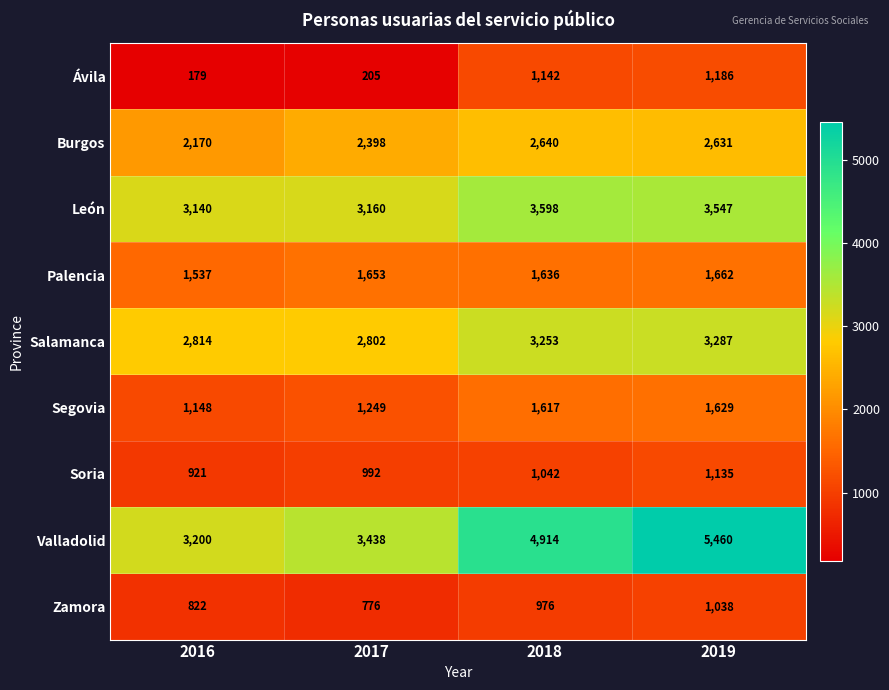

What is the difference between the highest and lowest values at 2017?

3233